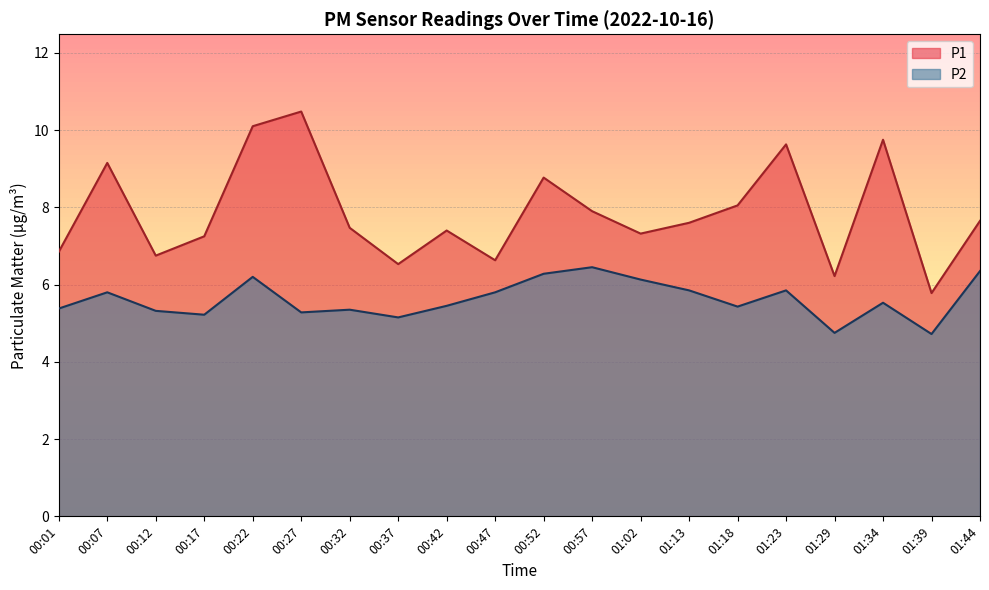

At which label does P2 first exceed 5?

00:01